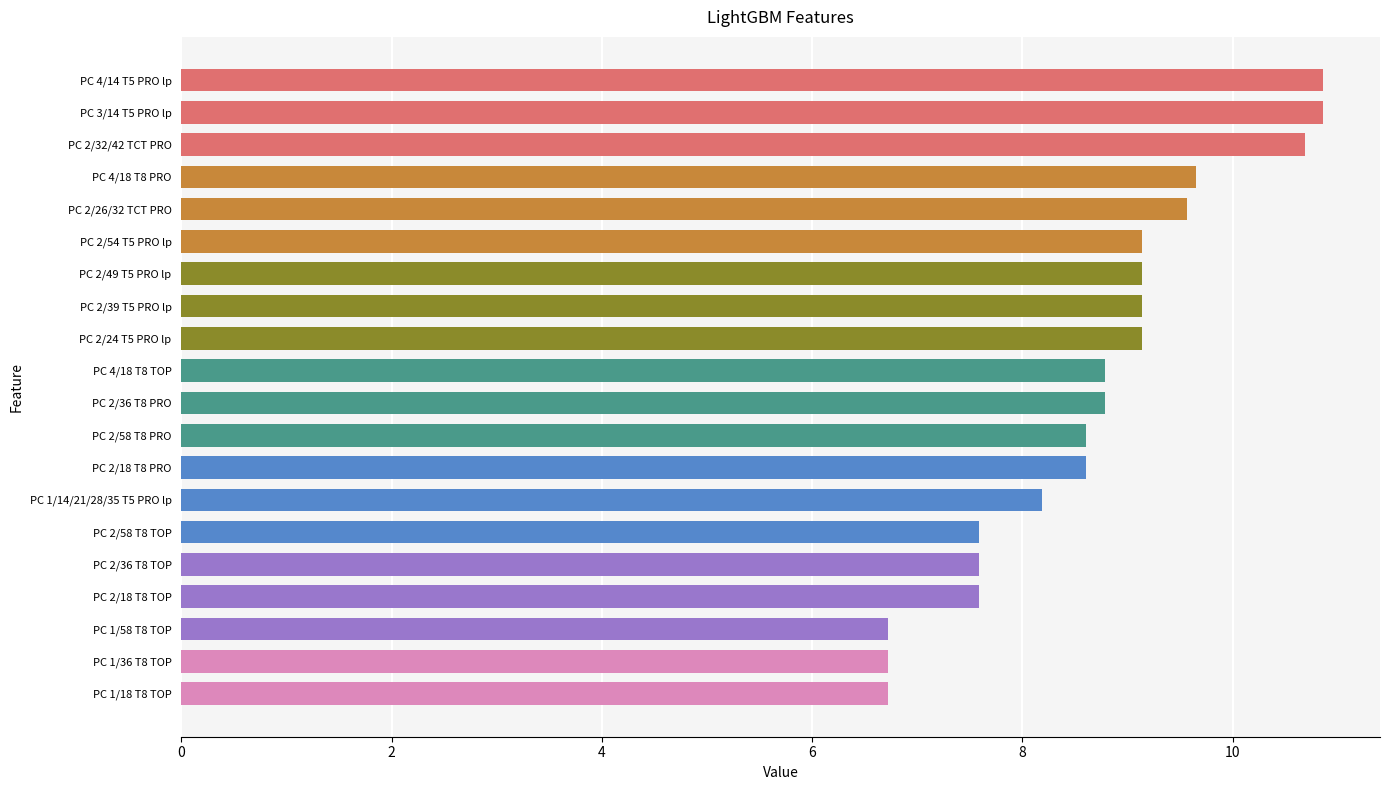

What is the difference between the second highest and second lowest values?

4.1